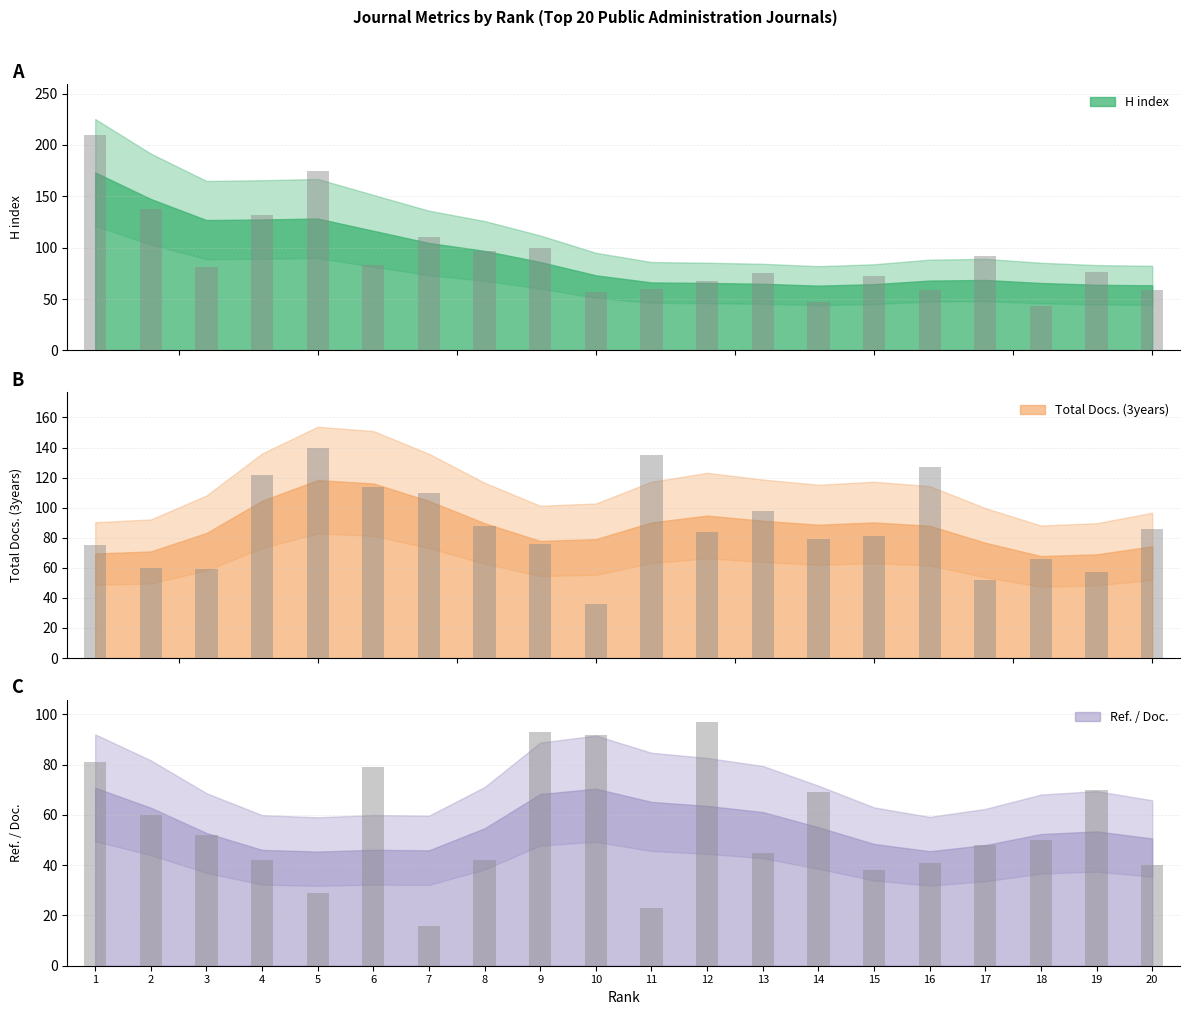

The Ref. / Doc. series shows 81 at 3. True or false?

False